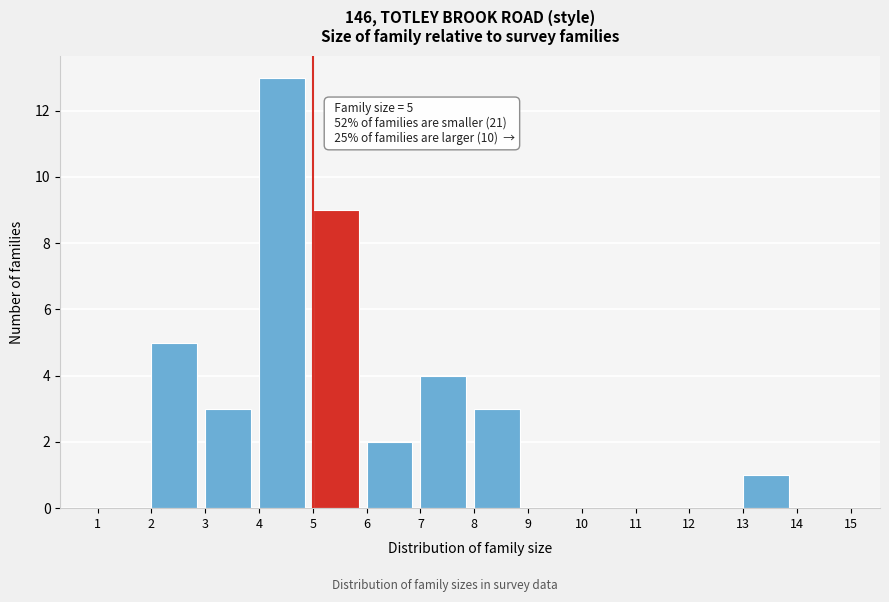

Which range on the x-axis has the tallest bar?

4 to 5